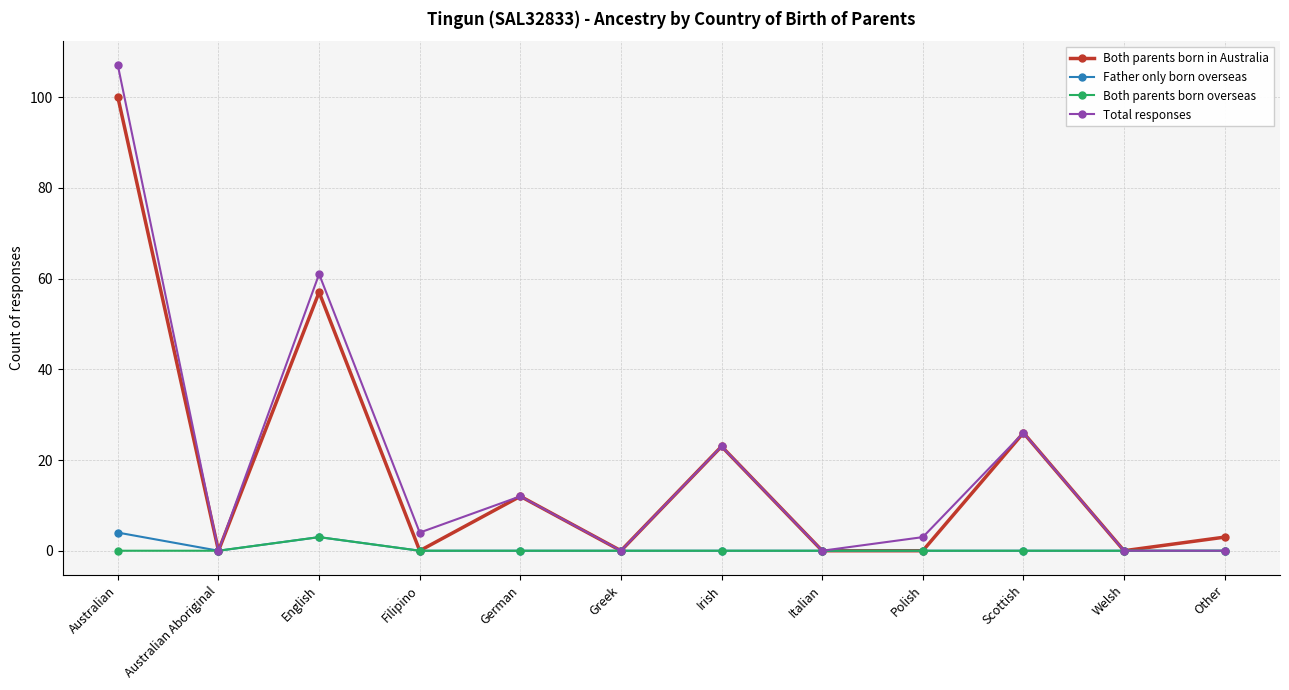

What is the label of the 9th point from the left?

Polish